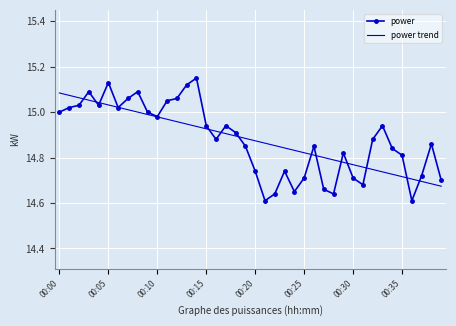

Which series has the widest spread of values?

power